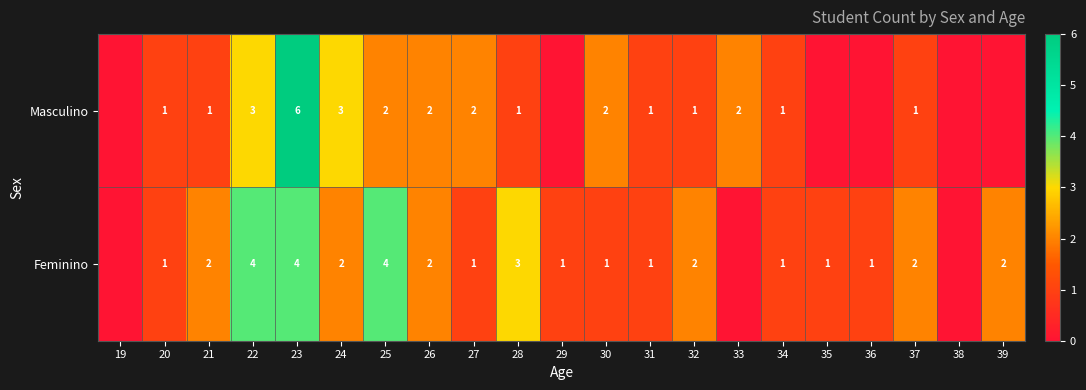

What is the difference between the highest and lowest values at 25?

2